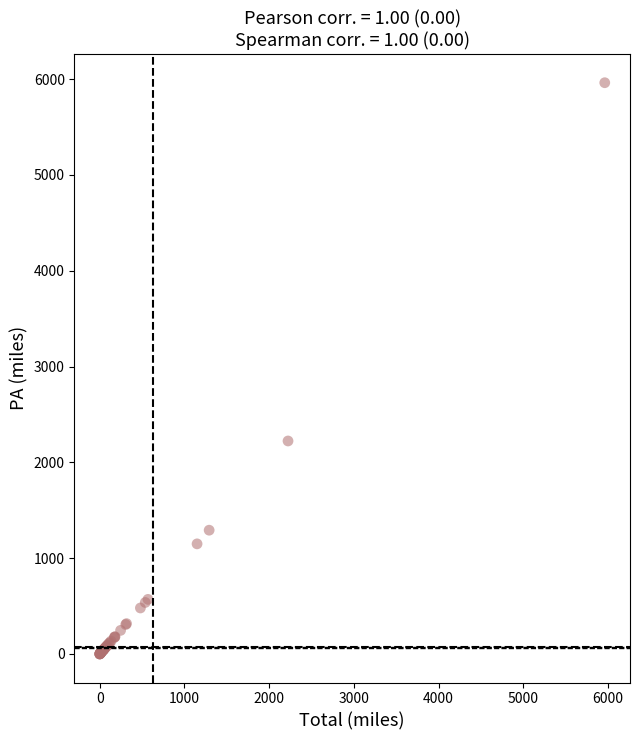

What Y value in the scatter plot is closest to 2981?

2223.0